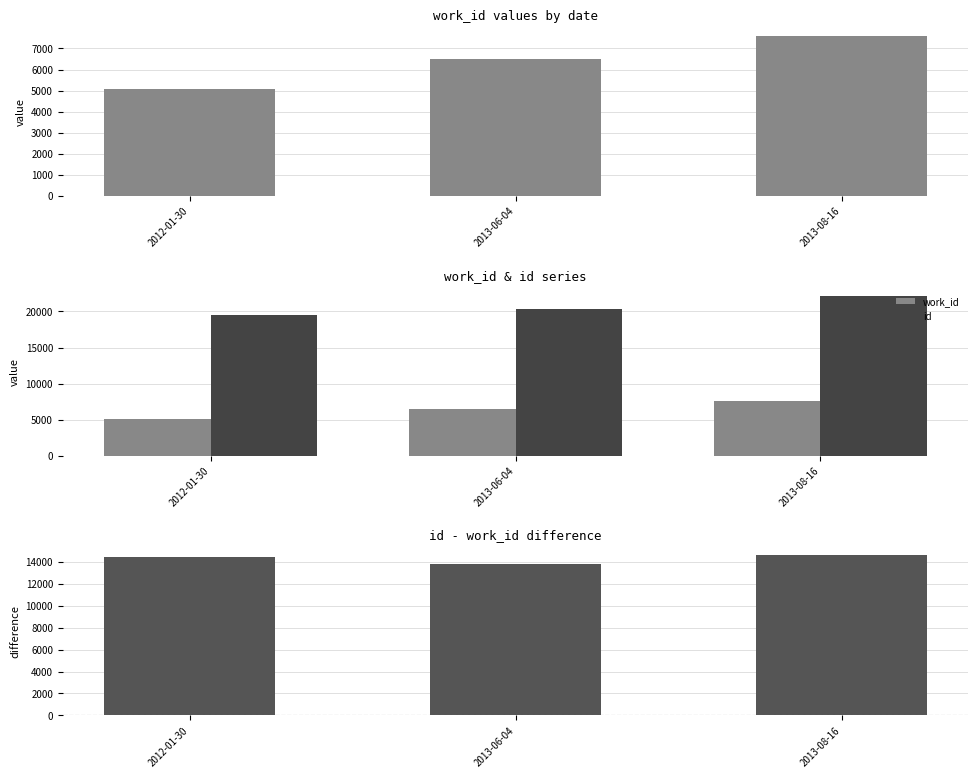

How many data points does each series have?

3